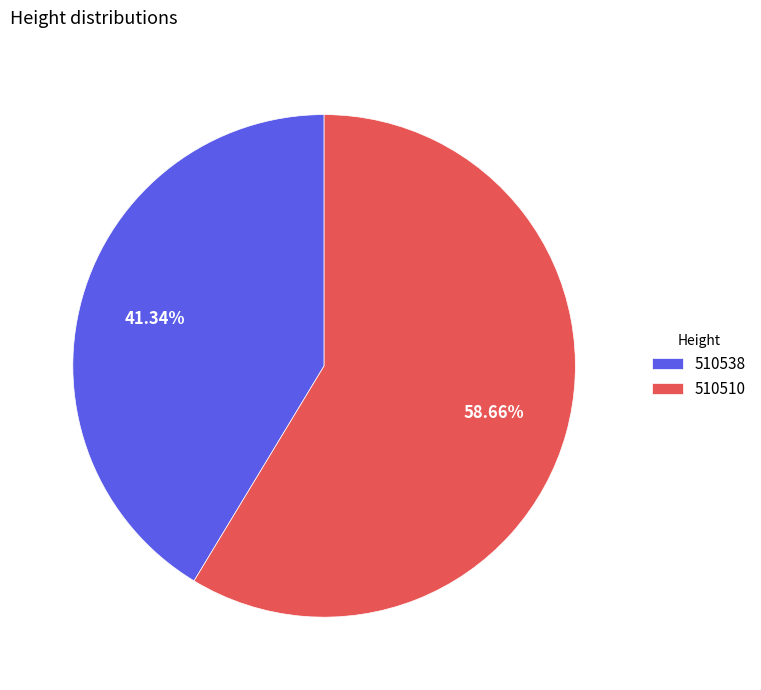

Which has a higher value, 510538 or 510510?

510510